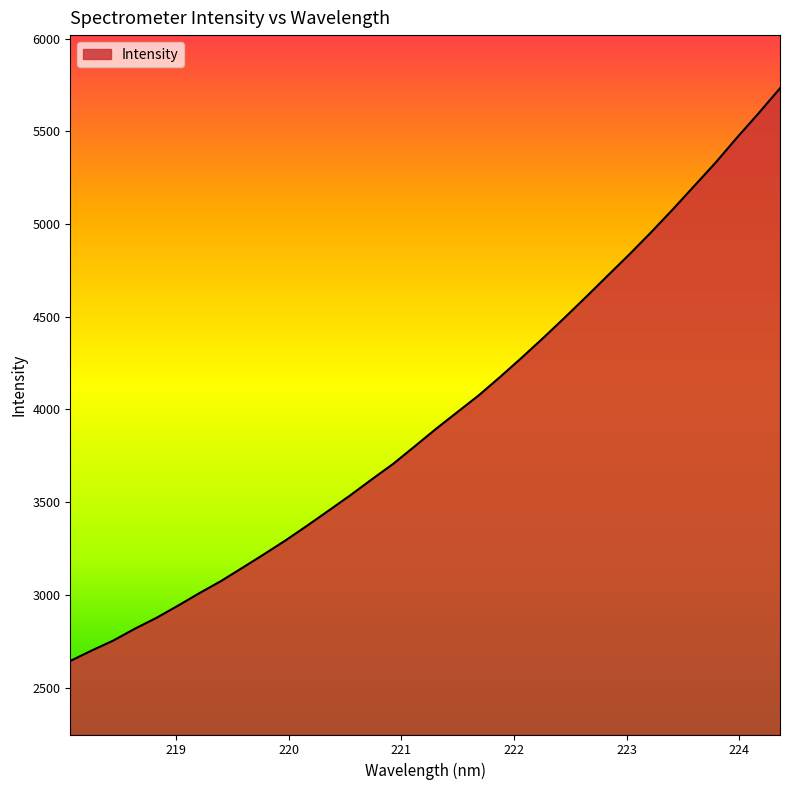

What is the minimum value shown in the chart?

2644.1